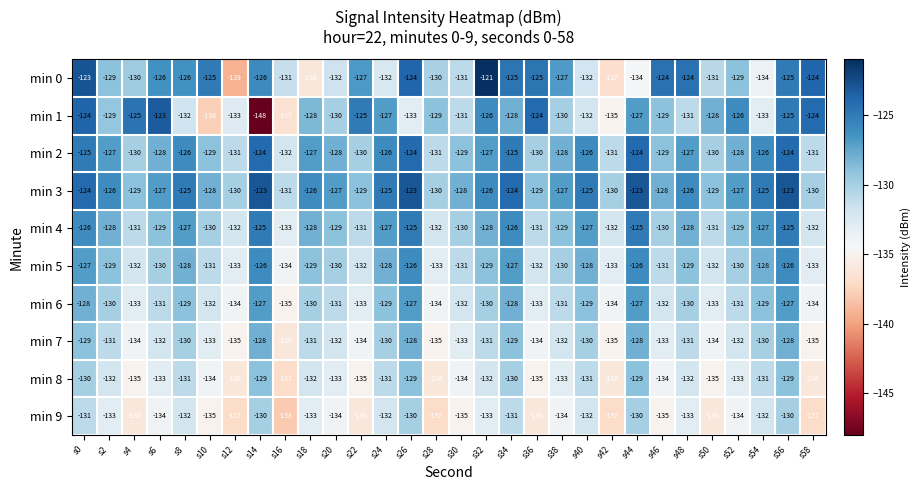

What is the total value across all series at s28?

-1327